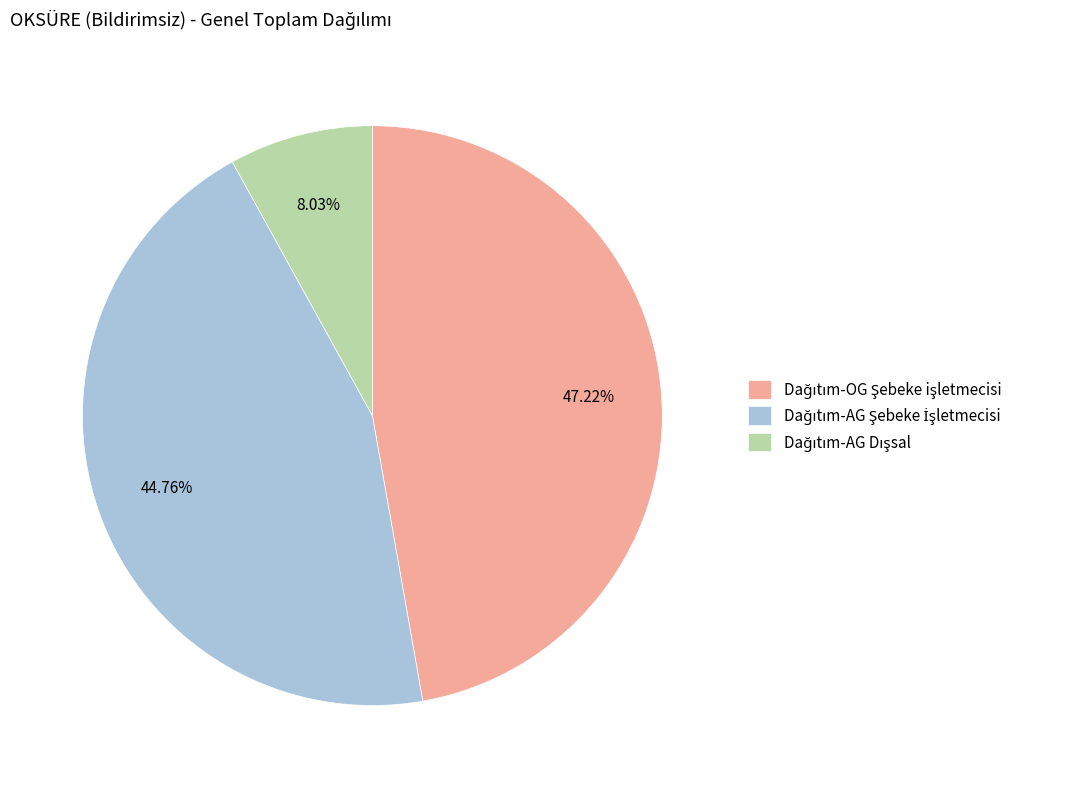

Is there a majority slice in this chart?

No